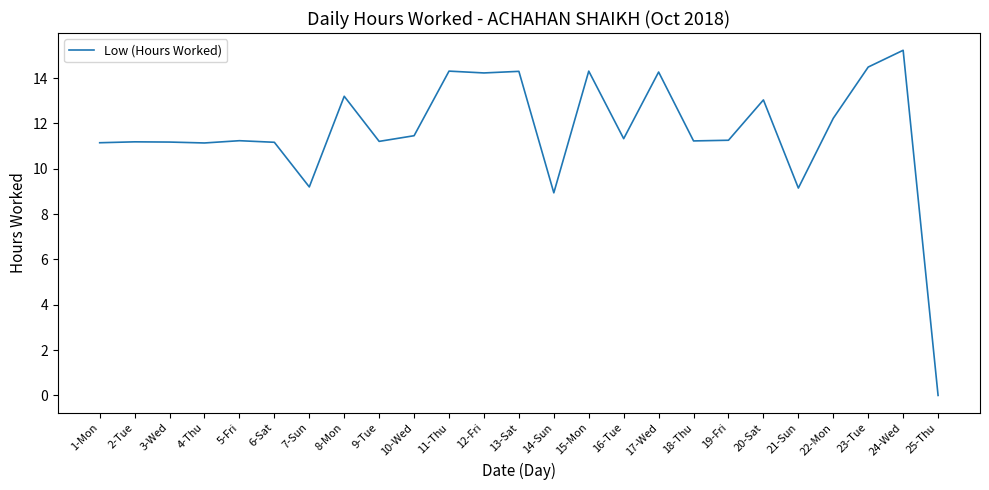

Is it true that the value at 23-Tue is 3.3?

False